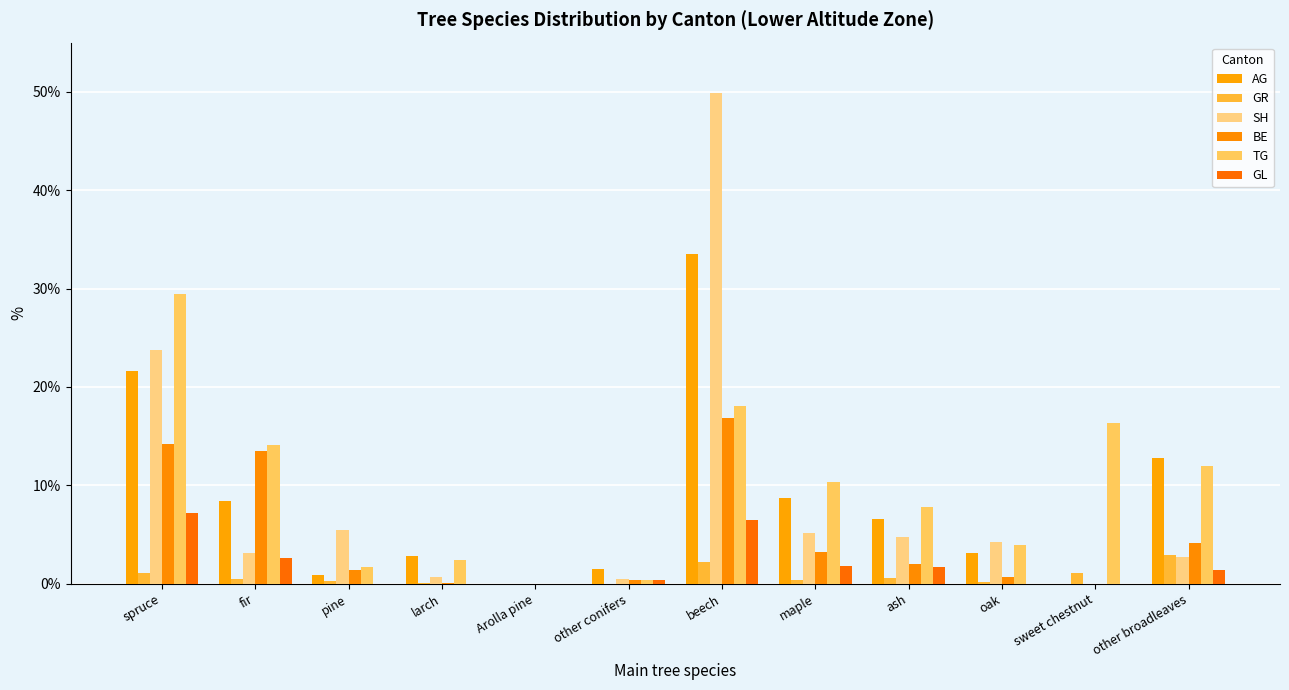

Rank the series by their maximum value, from highest to lowest.

SH, AG, TG, BE, GL, GR